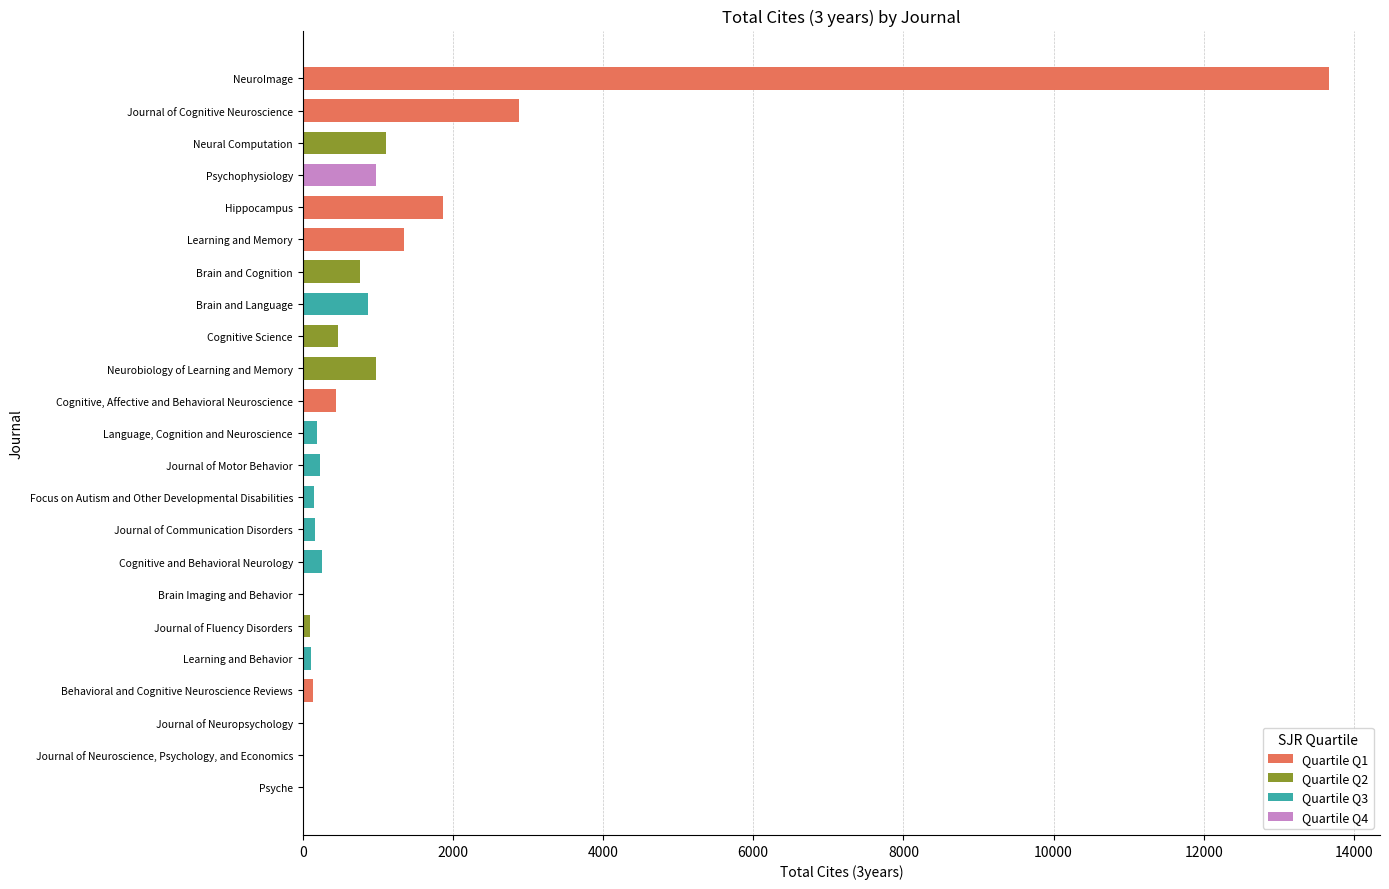

Reading right to left, extract all data points from this chart.

22	0	8	139	116	103	6	253	170	148	225	196	439	978	472	871	767	1343	1872	979	1115	2879	13663